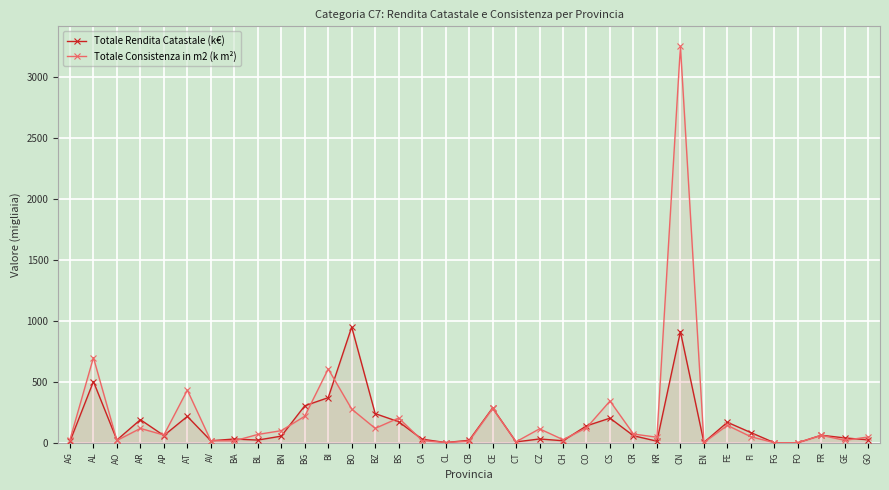

List the labels in order of Totale Consistenza in m2 (k m²) value, smallest first.

FG, FO, CL, EN, CT, CB, BA, AV, CA, AO, GE, AG, CH, KR, GO, FI, FR, AP, BL, CR, BN, CZ, AR, BZ, CO, FE, BS, BG, BO, CE, CS, AT, BI, AL, CN